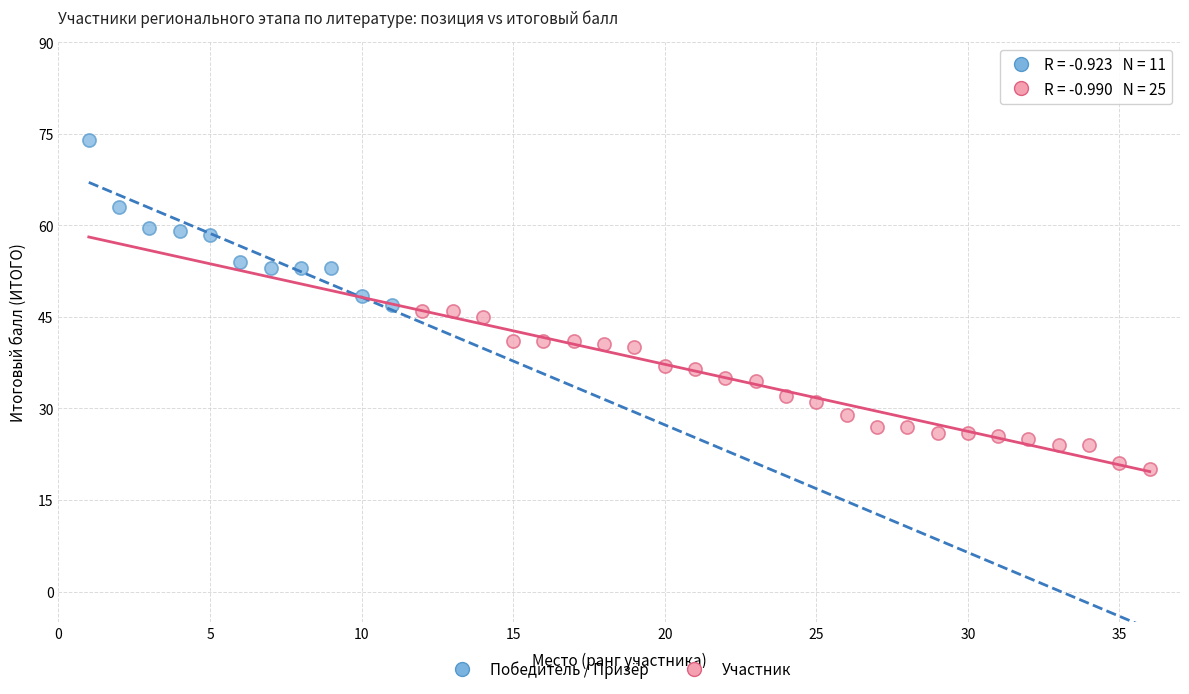

What are all the series names shown in the legend?

Победитель / Призёр, Участник